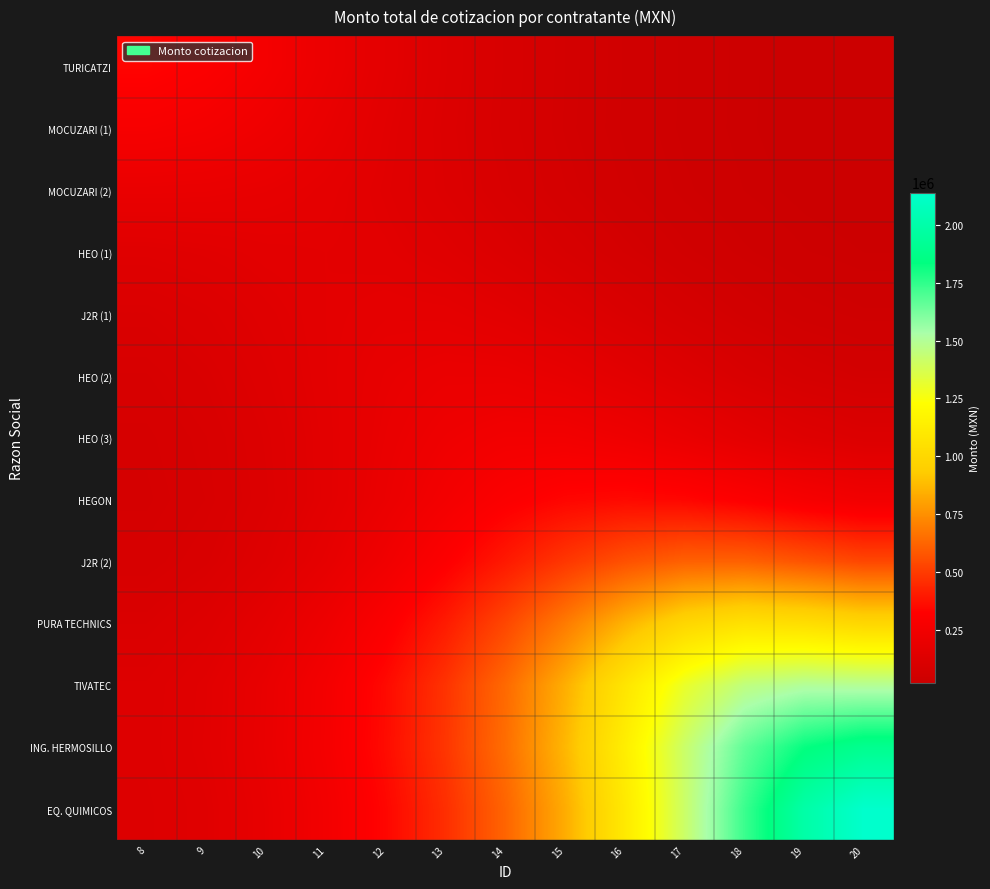

What is the minimum value shown in the chart?

17795.2